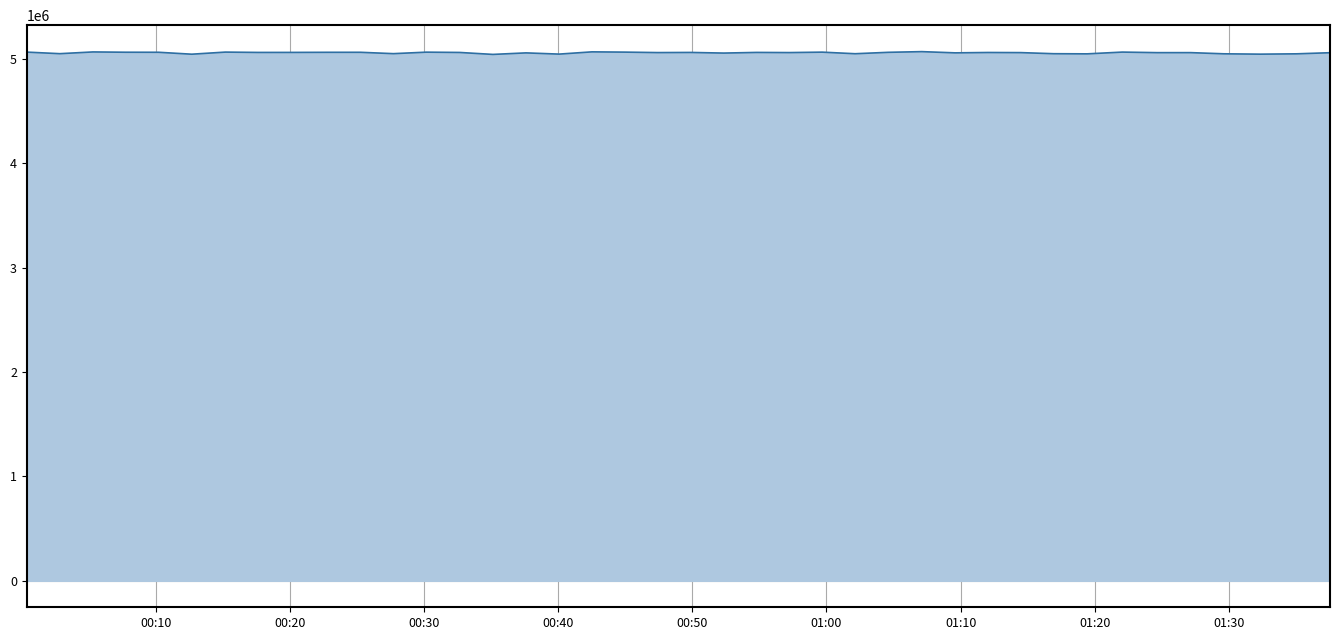

What is the minimum value shown in the chart?

5044271